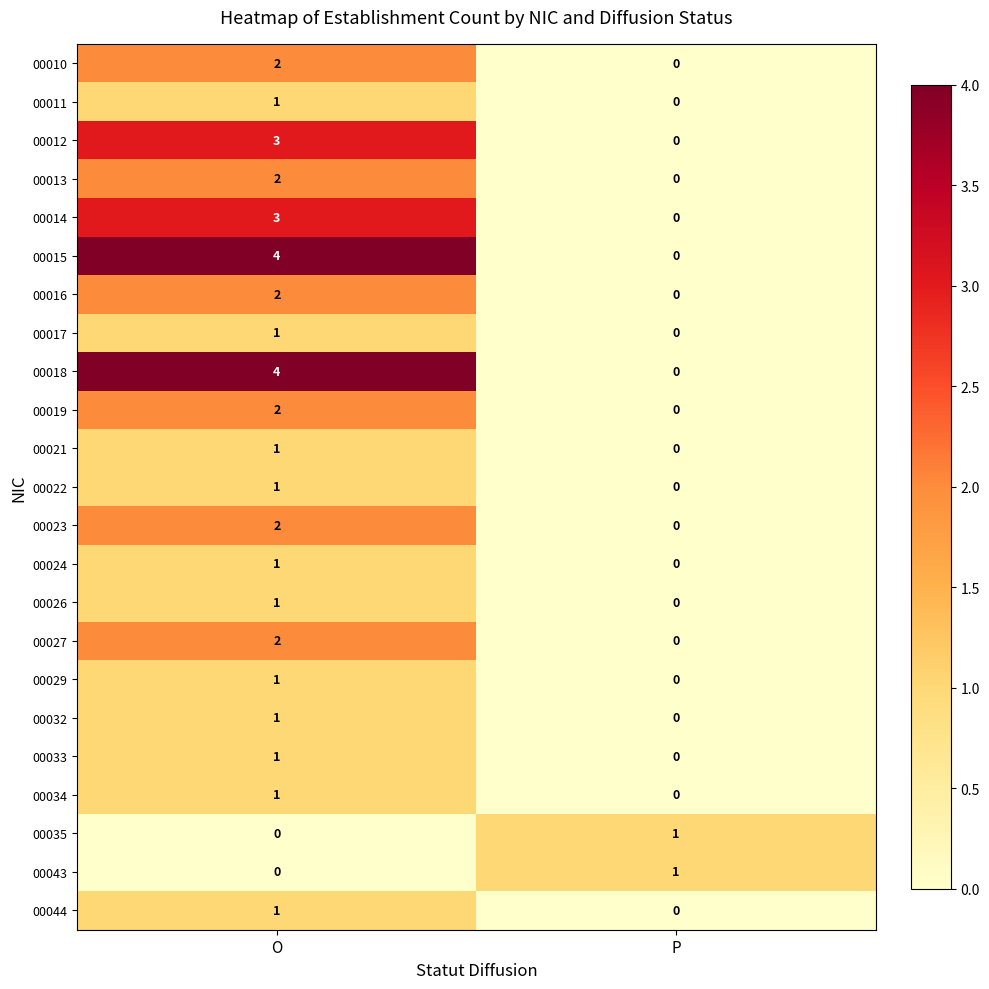

Which category has the highest value in the 00033 series?

O